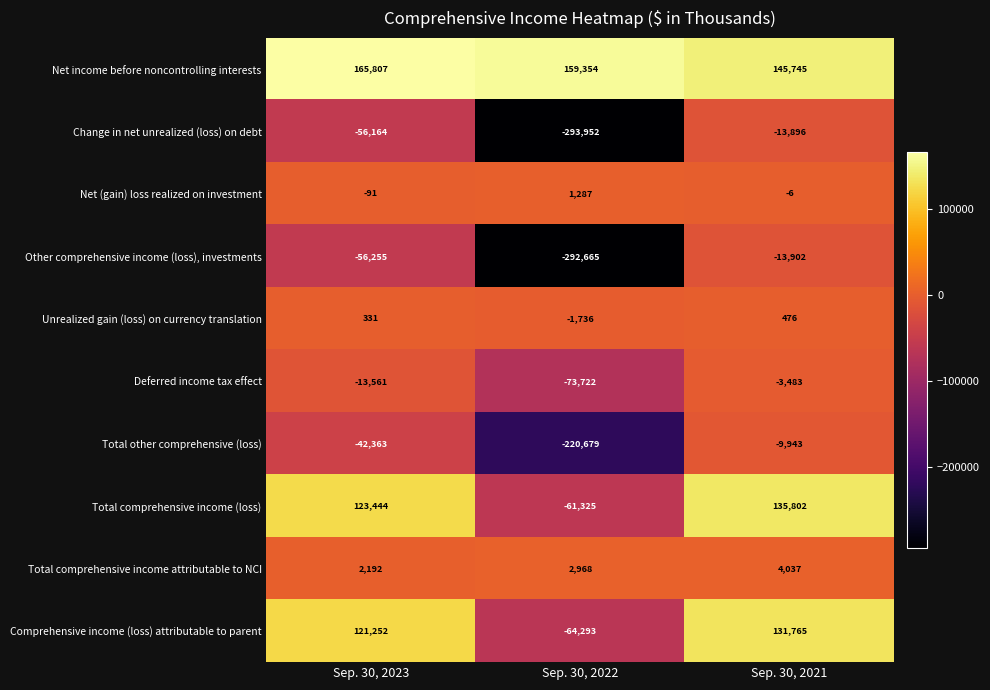

The Total other comprehensive (loss) series shows -23743 at Sep. 30, 2023. True or false?

False